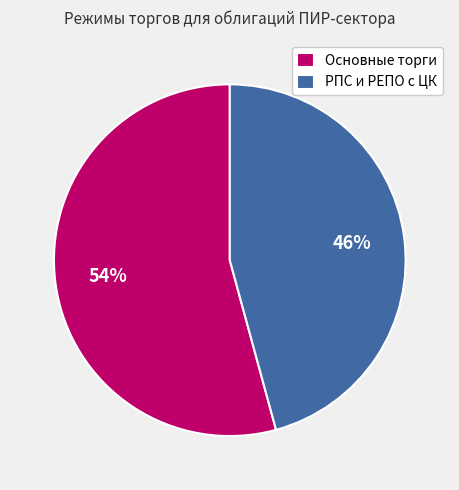

How many segments does this pie chart have?

2